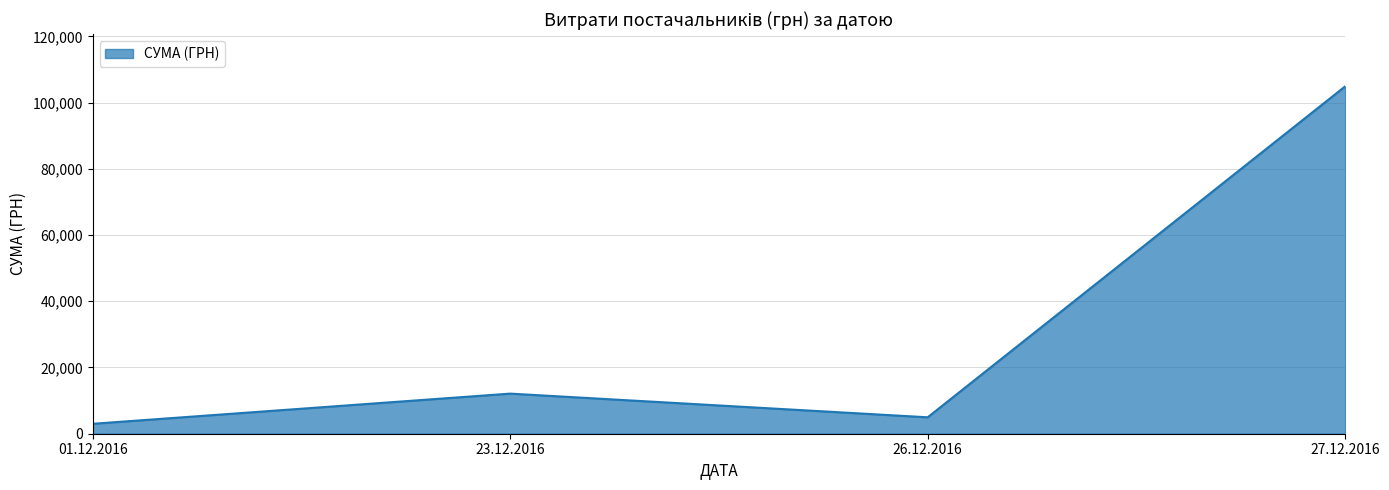

The value at 23.12.2016 is 12110.0. True or false?

True